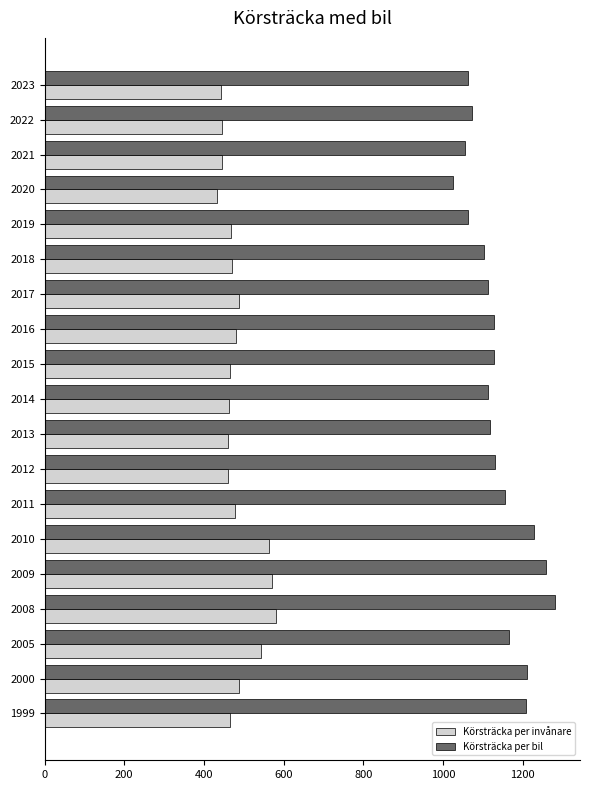

What is the approximate value of Körsträcka per bil at 2014?

1114